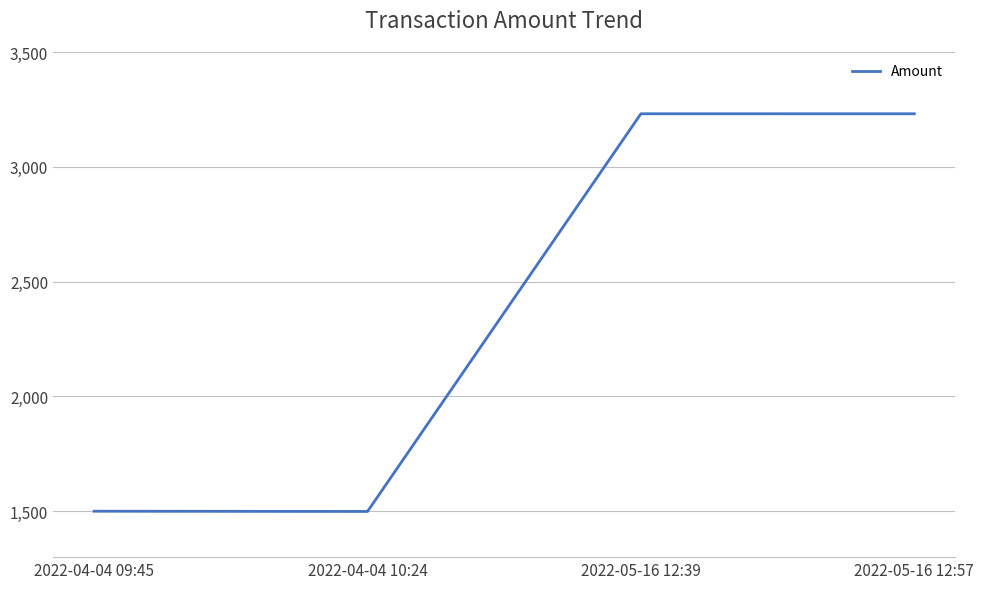

At which category does the data reach its first local peak?

2022-05-16 12:39